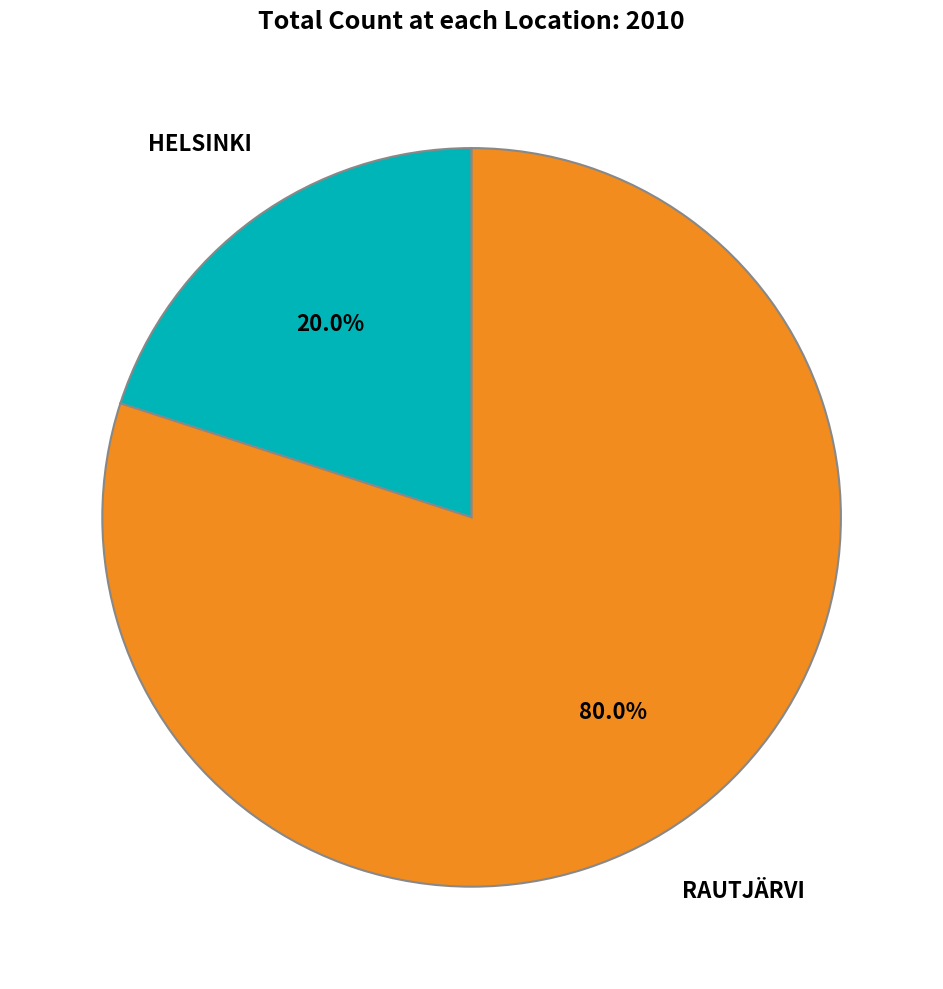

Does any single category account for the majority?

Yes